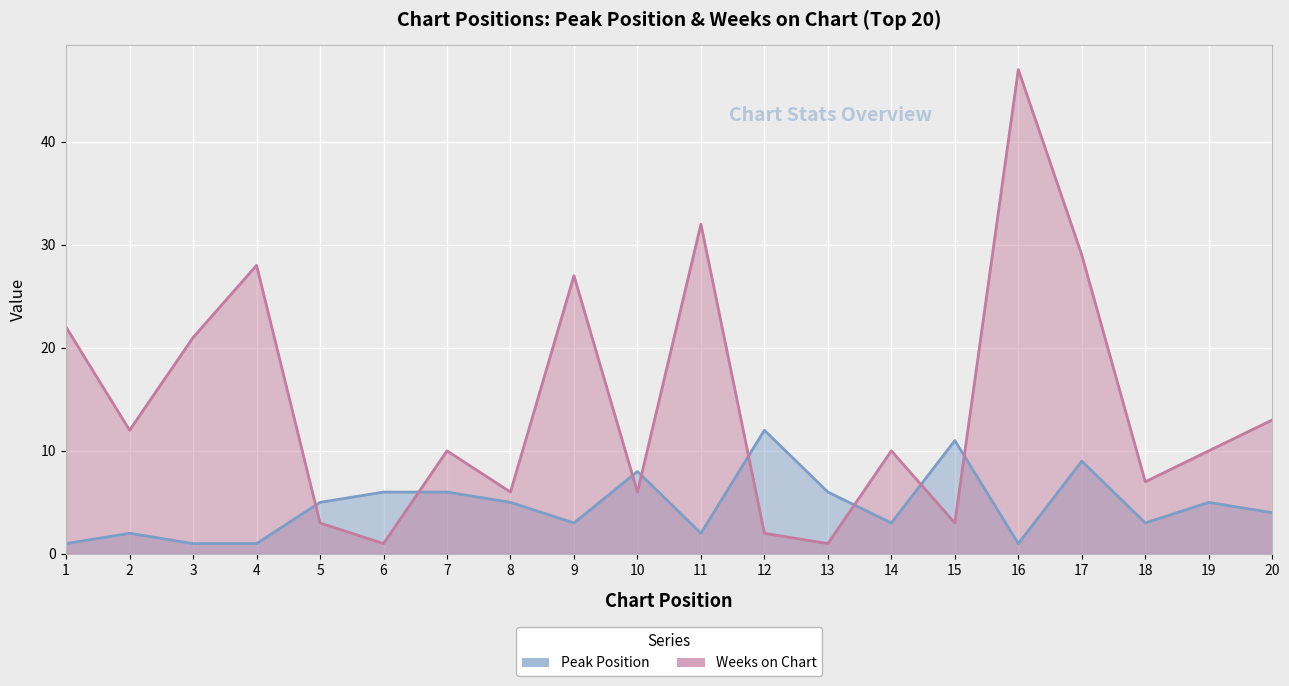

Rank the categories by Weeks on Chart value from lowest to highest.

6, 13, 12, 5, 15, 8, 10, 18, 7, 14, 19, 2, 20, 3, 1, 9, 4, 17, 11, 16